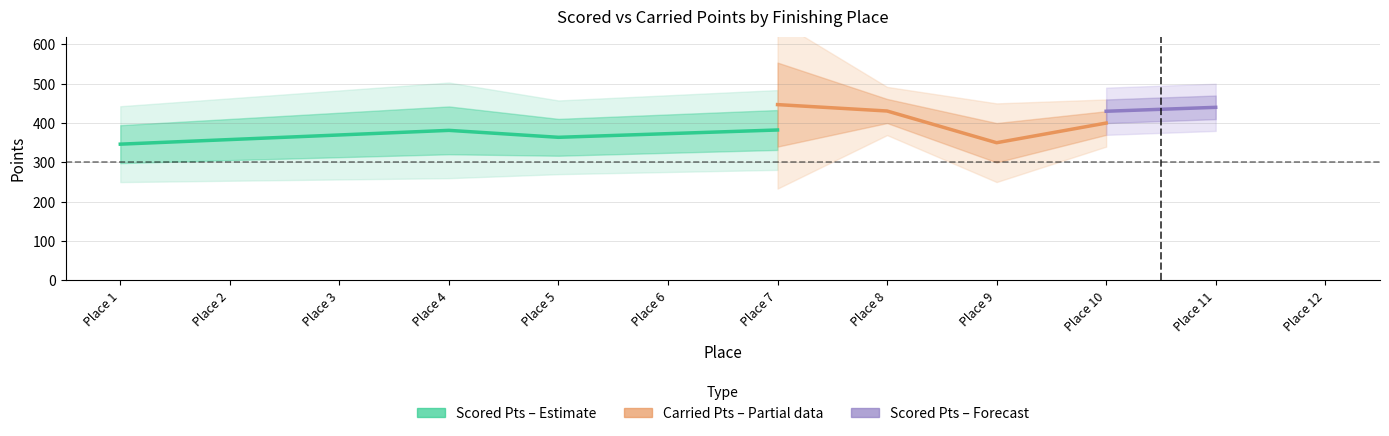

Which series has the widest spread of values?

Carried Points